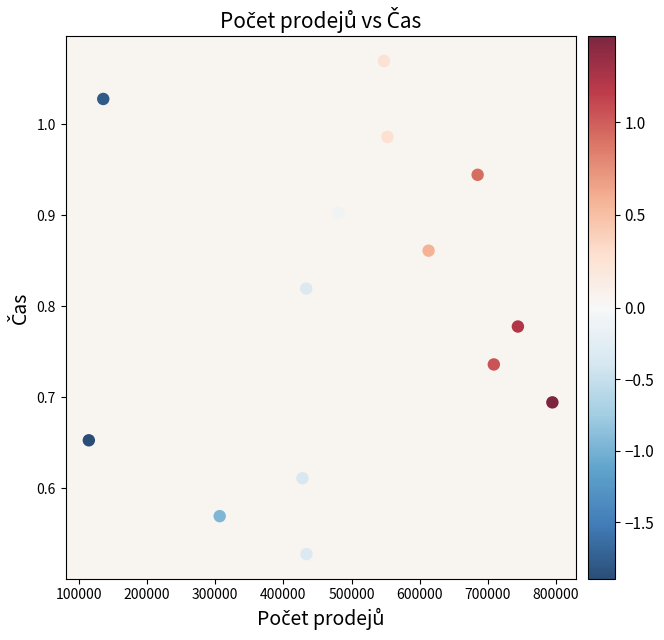

What is the range of X values (max minus min)?

679756.0